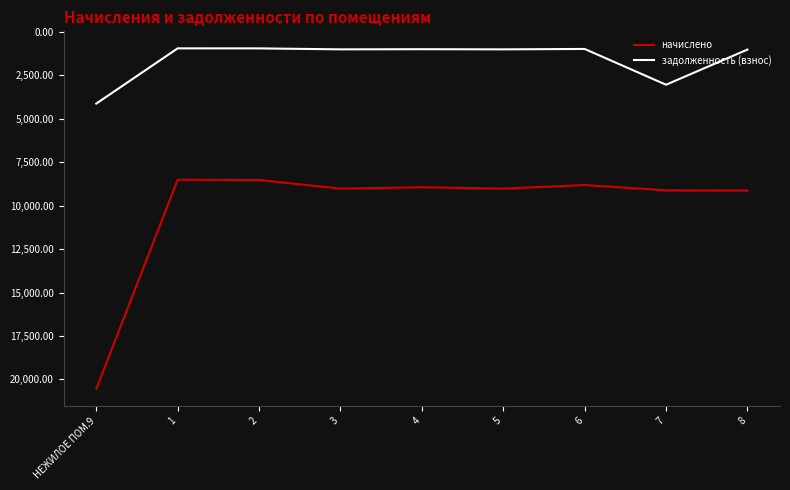

How many lines are shown in the chart?

2